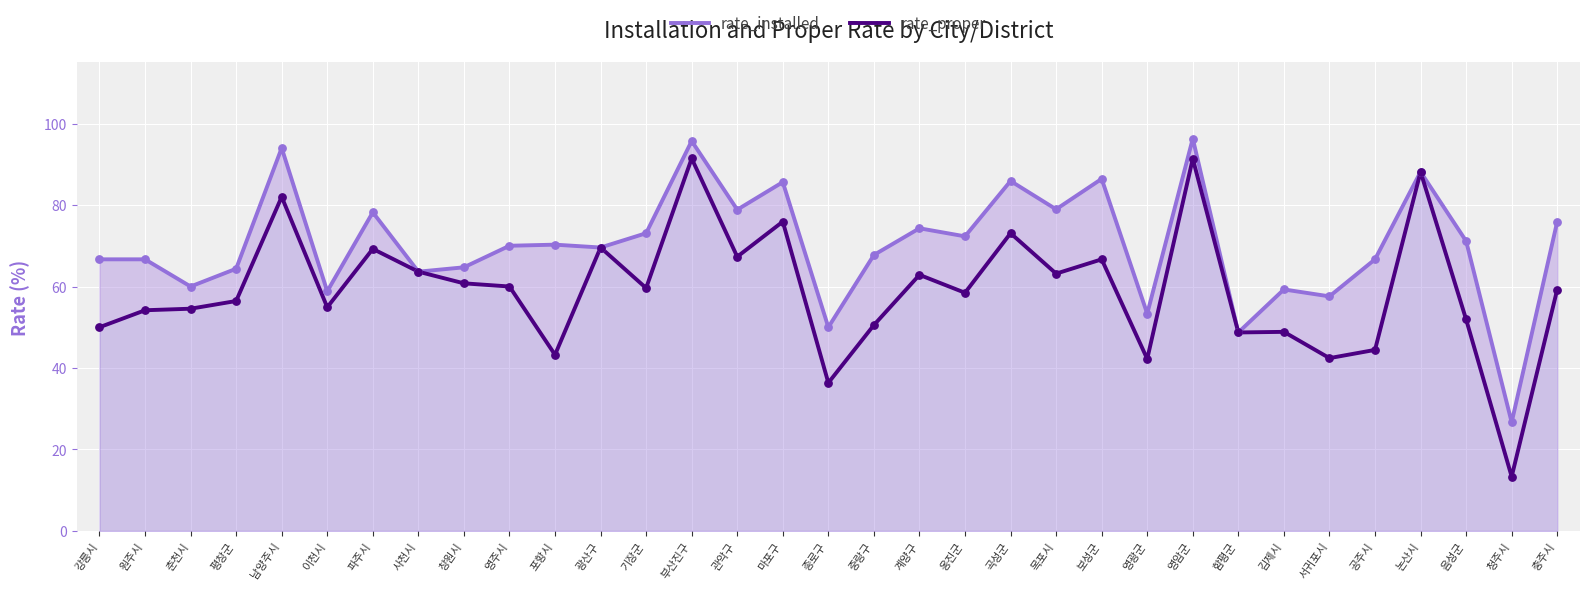

Which series reaches the minimum Y coordinate?

rate_proper